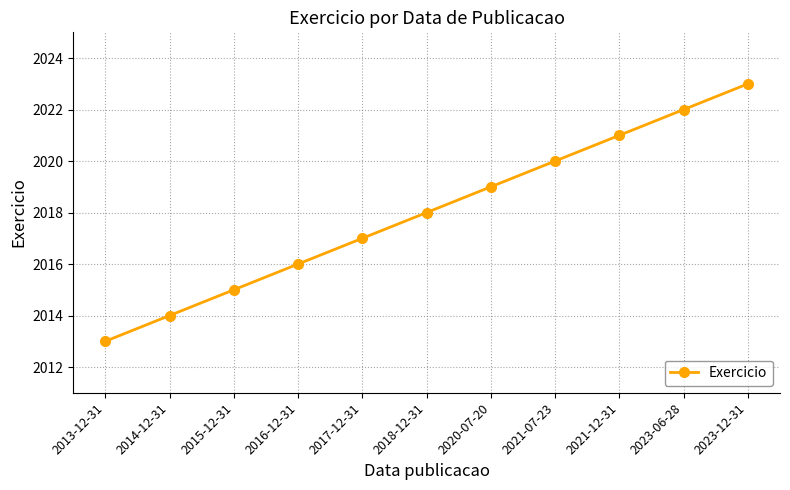

At which category does the chart reach its peak across all series?

2023-12-31